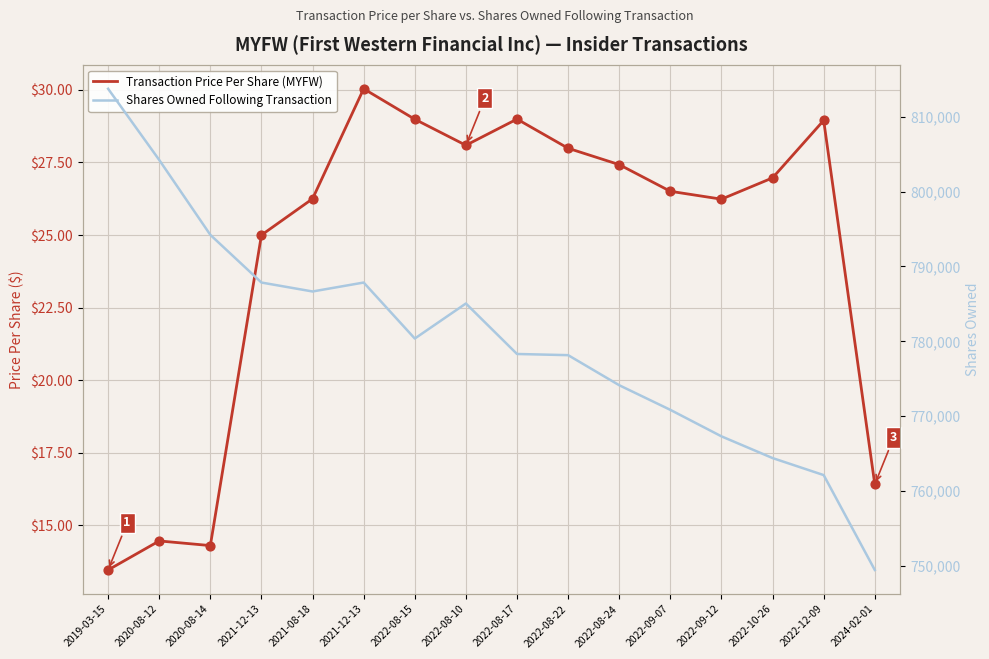

At how many categories does at least one series exceed 600408?

16